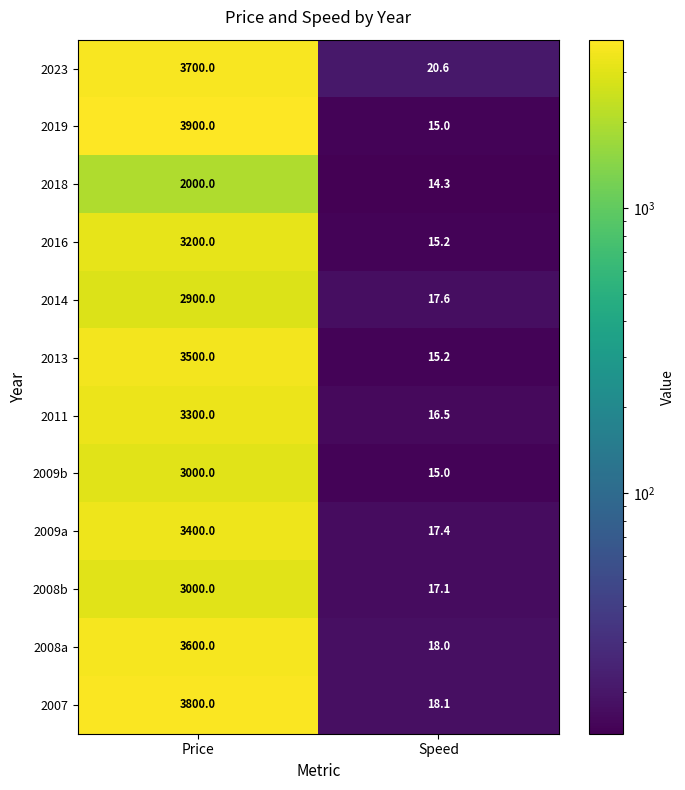

What is the sum of all 2016 values?

3215.2